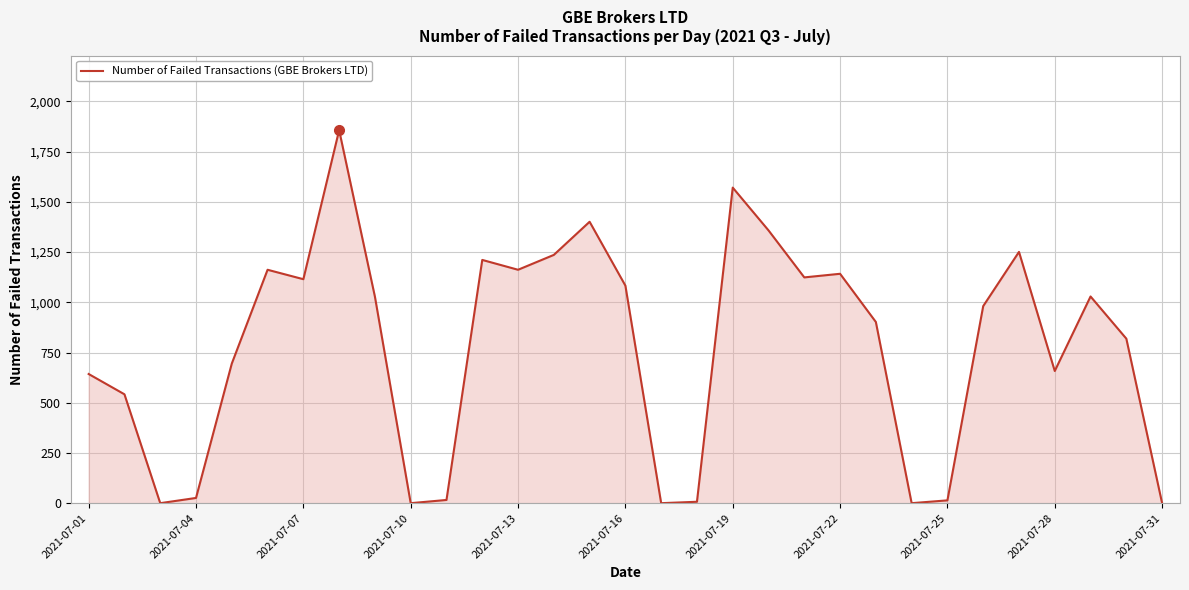

What is the maximum value shown in the chart?

1857